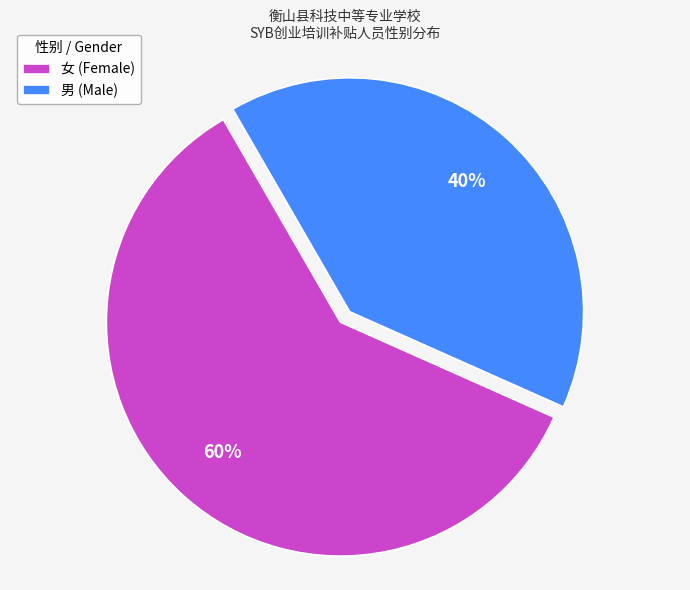

True or false: 女 accounts for 52% of the total.

False